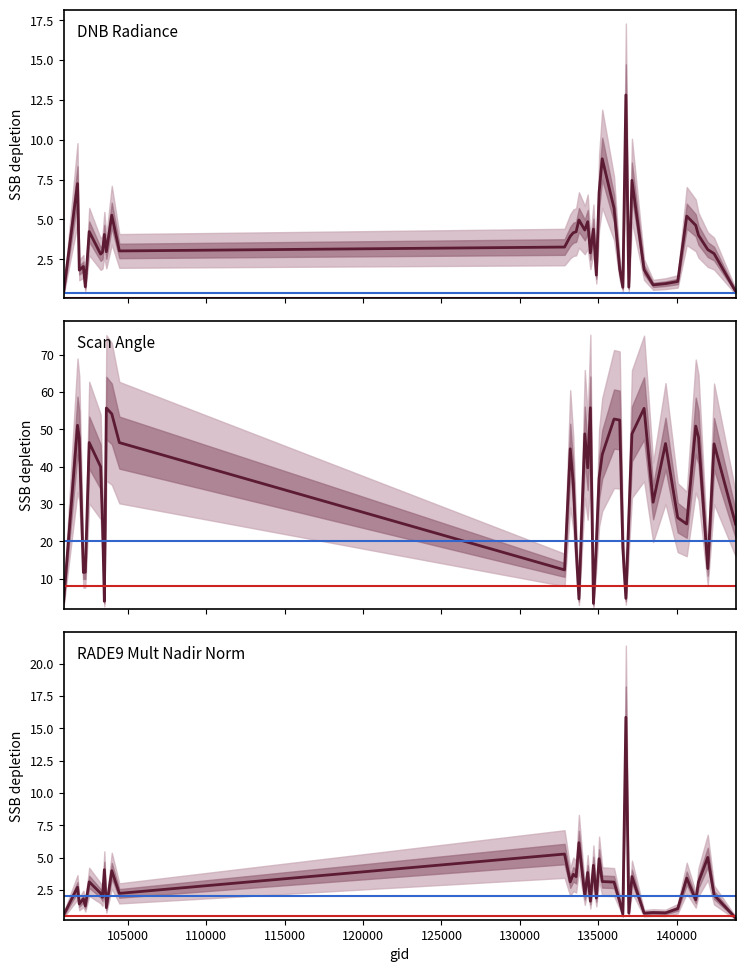

The value of satz at 134492 is 93.3. True or false?

False